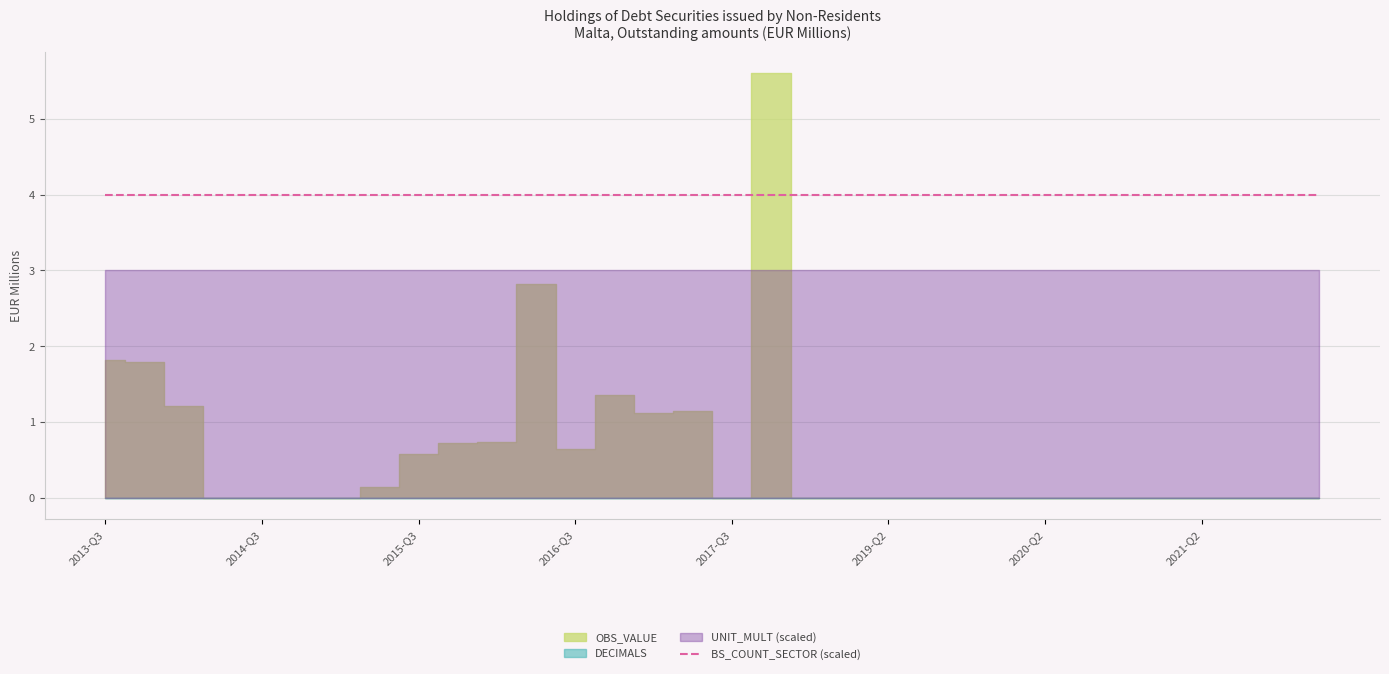

What is the value of the BS_COUNT_SECTOR point at the 8th from the left?

2000.0